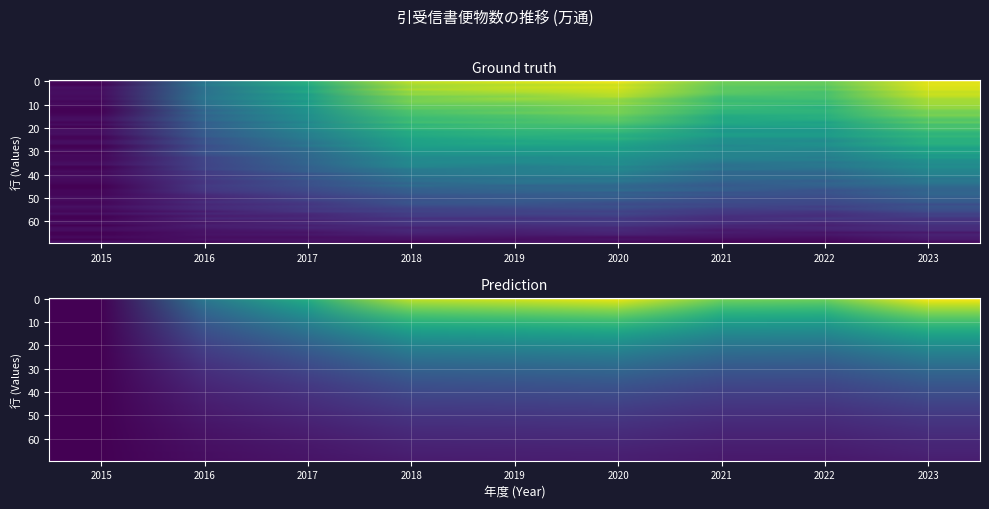

The value at 2022 is 0.5. True or false?

False